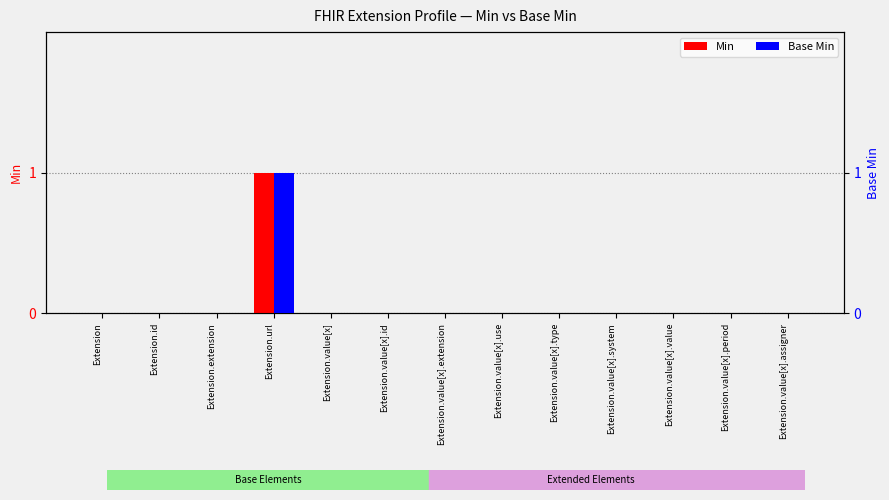

At Extension.value[x].extension, list the series in order from smallest to largest.

Min, Base Min